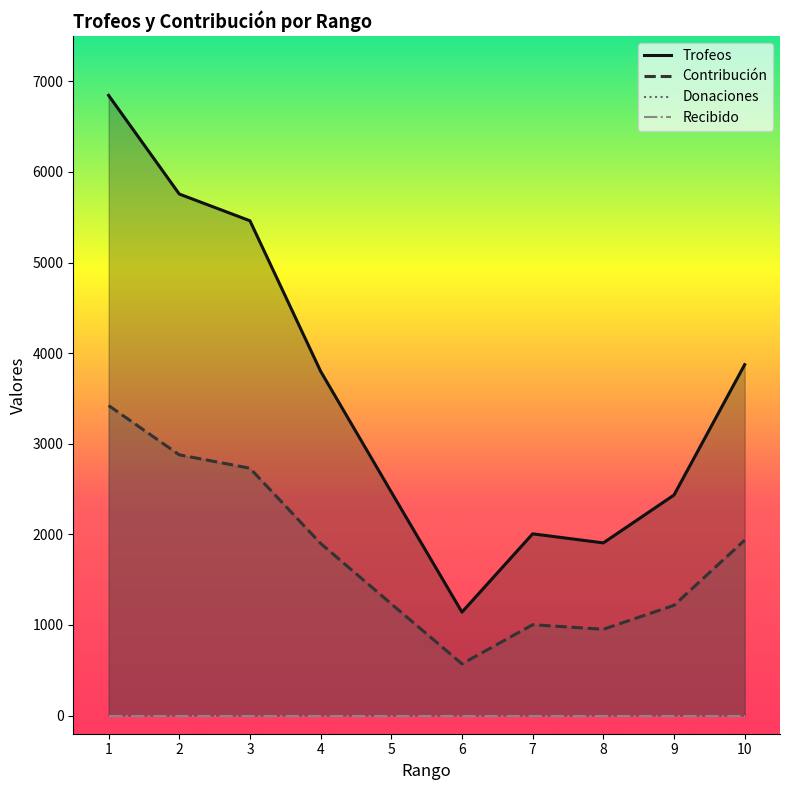

What is the maximum value shown in the chart?

6845